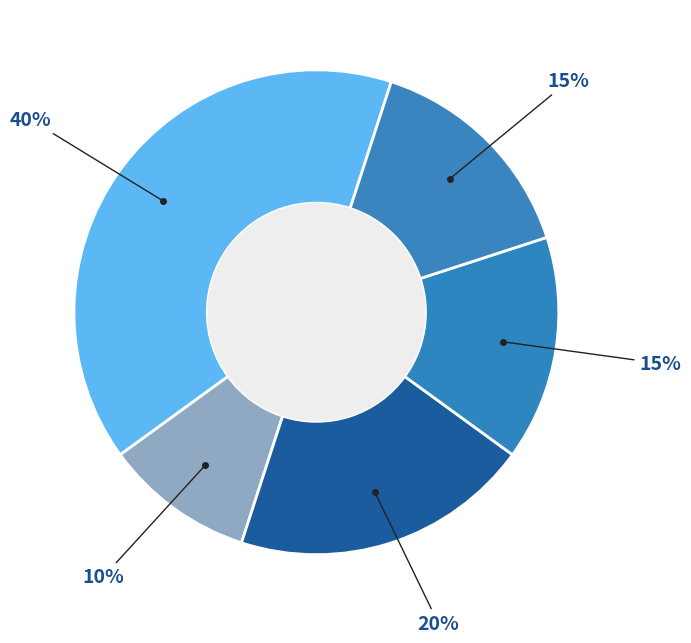

How many segments does this pie chart have?

5